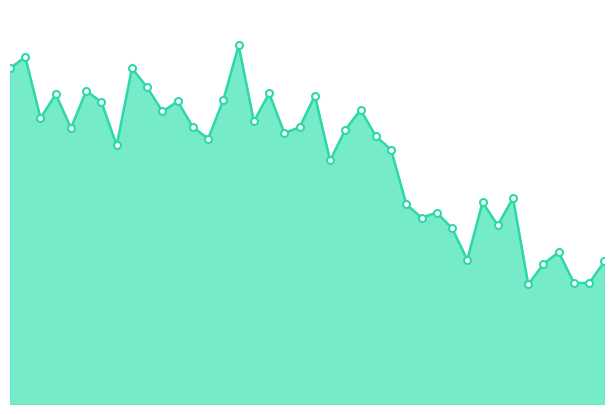

Reading left to right, transcribe all the data shown in this chart.

140.4	145.2	119.6	129.6	115.5	131.0	126.3	108.2	140.4	132.5	122.4	126.6	115.9	111.0	127.3	150.0	118.2	130.0	113.4	115.8	129.0	101.9	114.7	123.1	112.0	106.4	83.6	78.0	80.1	73.5	60.3	84.4	74.8	86.1	50.0	58.6	63.5	50.6	50.6	59.6